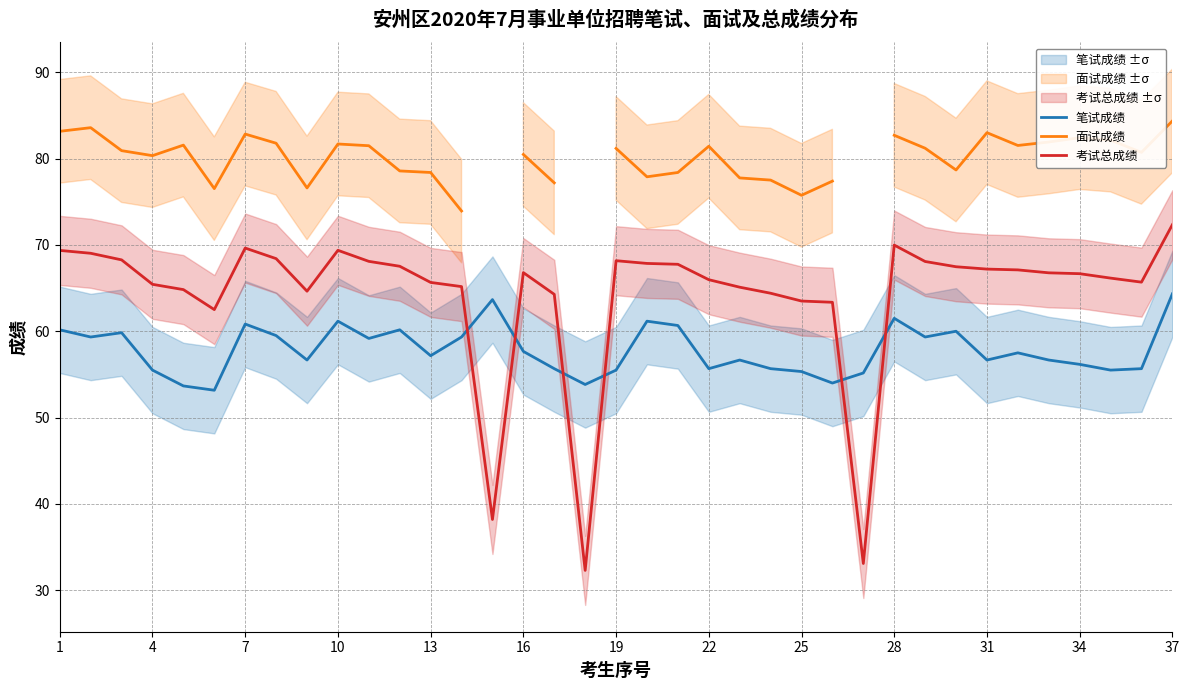

Is it true that 笔试成绩 equals 60.2 at 1?

True